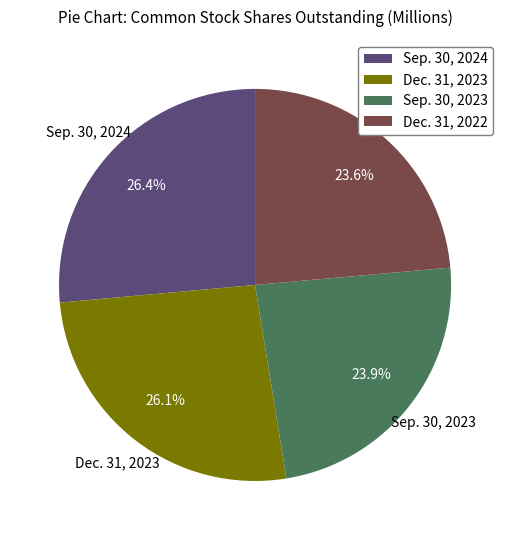

Does Dec. 31, 2022 account for over 50% of the chart?

No